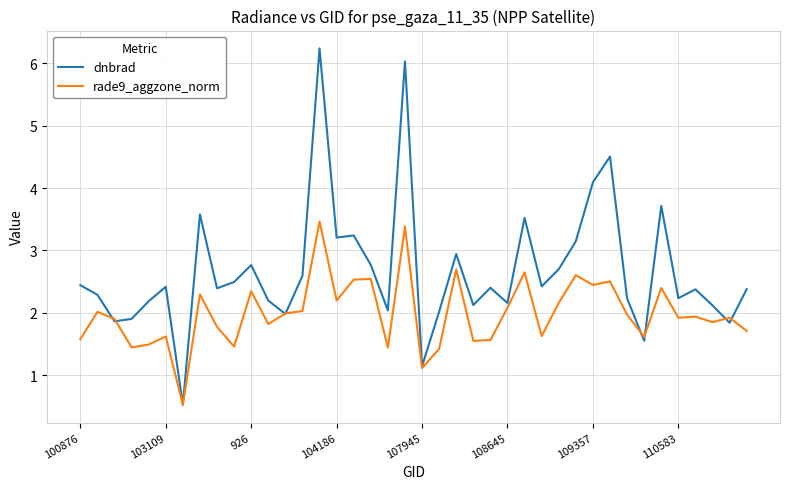

What is the minimum value shown in the chart?

0.5